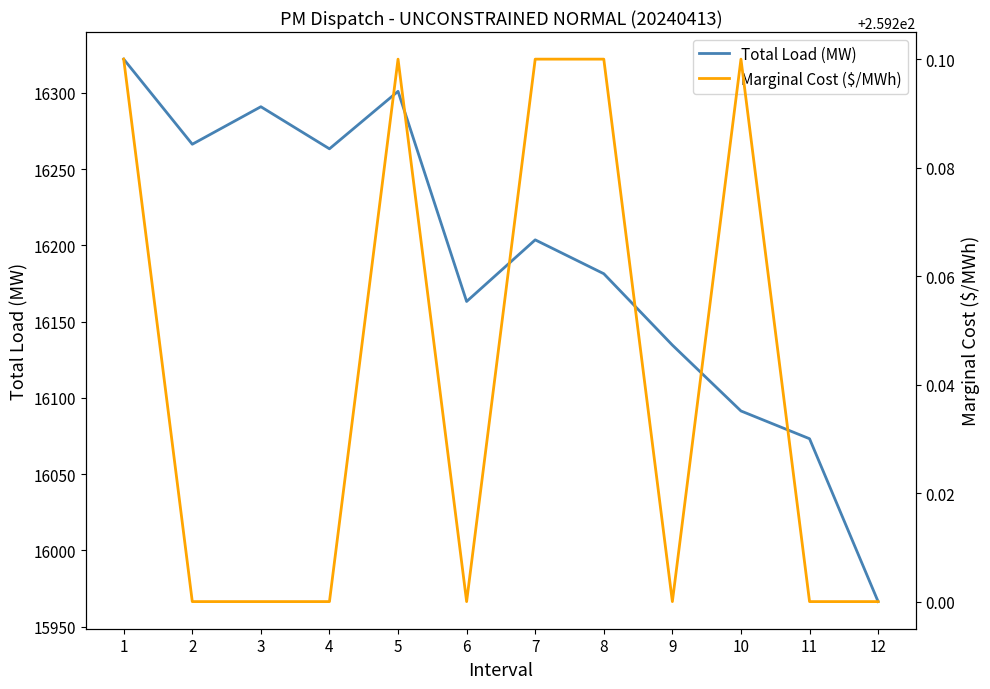

What is the maximum value shown in the chart?

16322.1